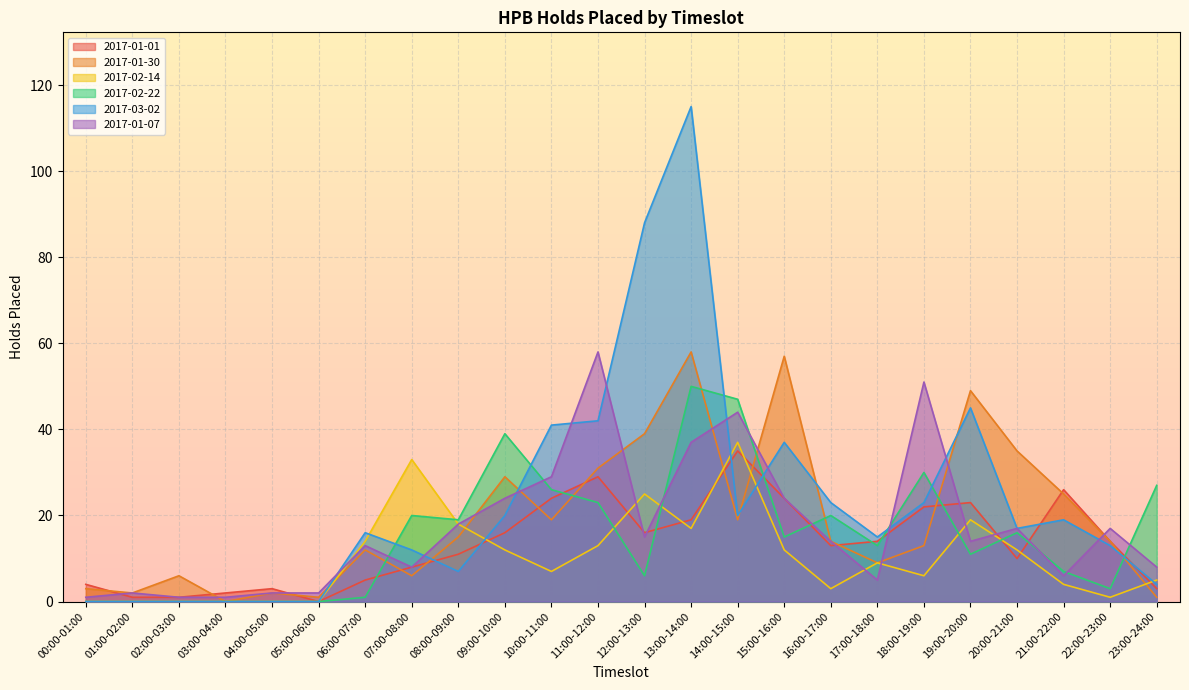

Reading left to right, transcribe all the data shown in this chart.

2017-01-01: 4	1	1	2	3	0	5	8	11	16	24	29	16	19	35	24	13	14	22	23	10	26	14	3
2017-01-30: 3	2	6	0	2	1	12	6	15	29	19	31	39	58	19	57	14	9	13	49	35	25	14	1
2017-02-14: 0	0	0	0	0	0	14	33	18	12	7	13	25	17	37	12	3	9	6	19	12	4	1	5
2017-02-22: 0	0	0	0	0	0	1	20	19	39	26	23	6	50	47	15	20	13	30	11	16	7	3	27
2017-03-02: 0	0	0	0	0	0	16	12	7	20	41	42	88	115	20	37	23	15	23	45	17	19	13	4
2017-01-07: 1	2	1	1	2	2	13	8	18	24	29	58	15	37	44	24	14	5	51	14	17	6	17	8